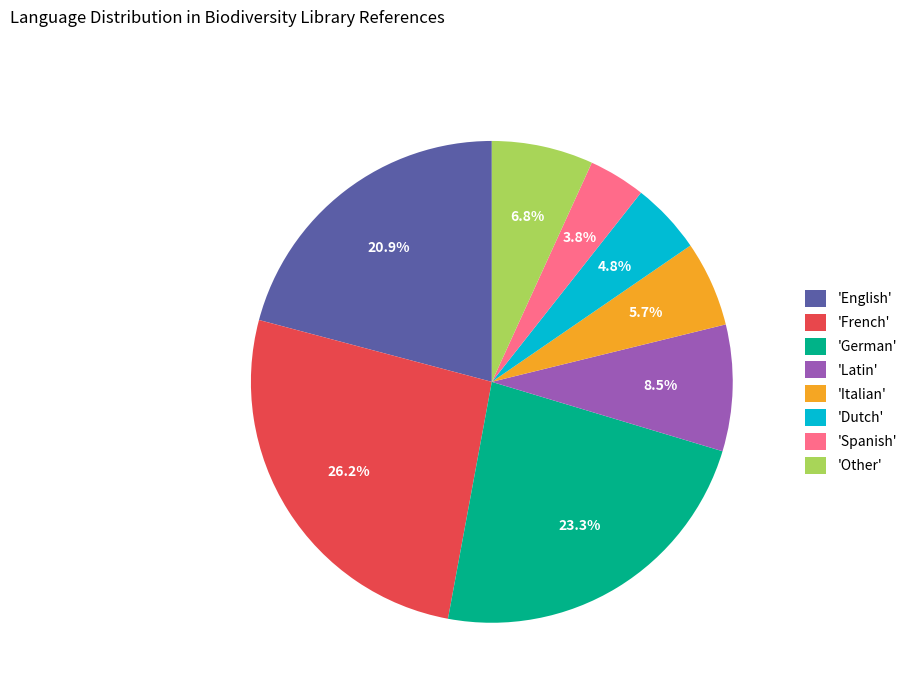

Does any single category account for the majority?

No